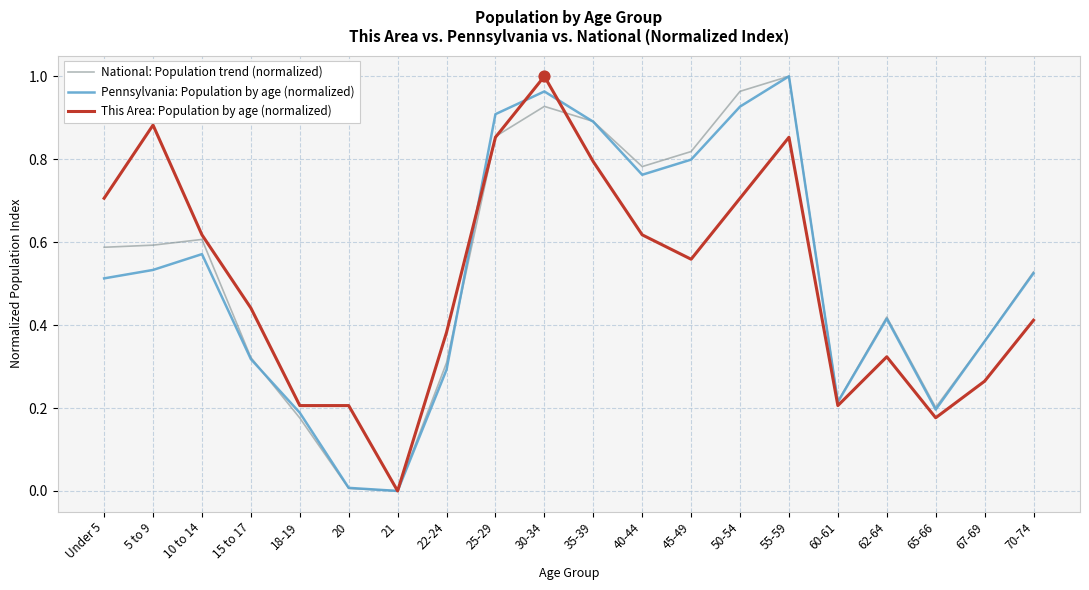

Which category has the highest value in the Pennsylvania: Population by age (normalized) series?

55-59